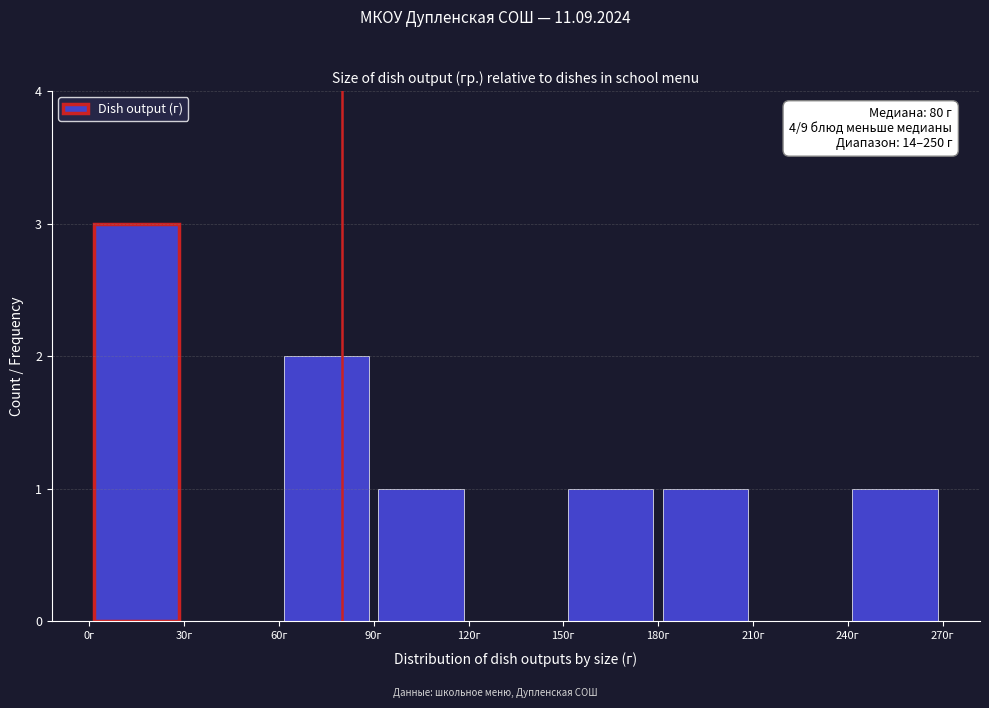

Which range on the x-axis has the tallest bar?

0 to 30